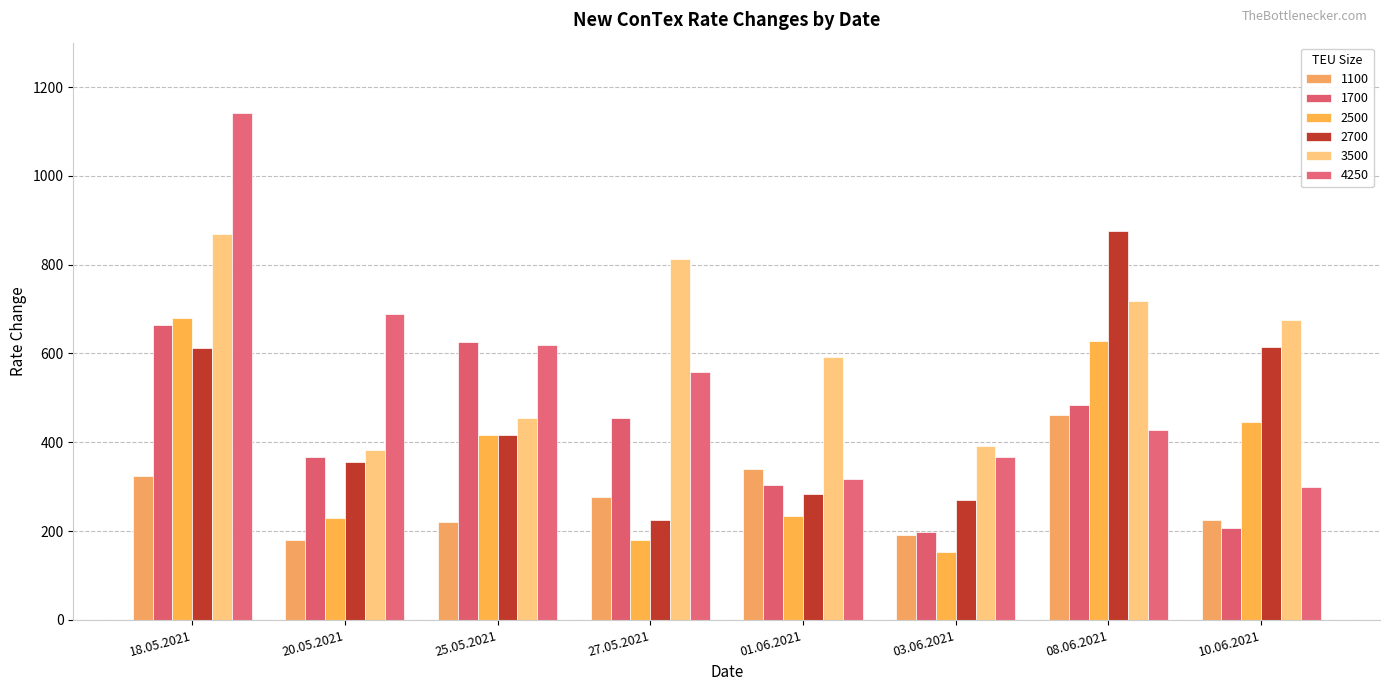

What is the maximum value shown in the chart?

1141